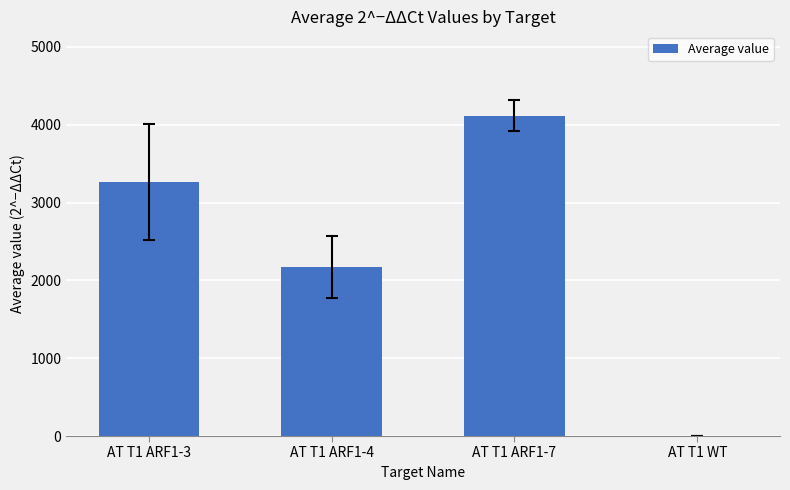

What is the change in value from AT T1 ARF1-3 to AT T1 ARF1-4?

-1093.1